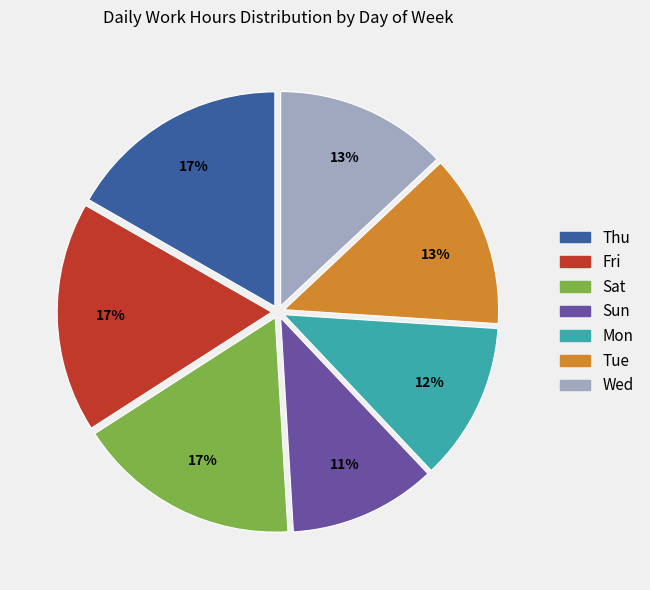

Does any single category account for the majority?

No